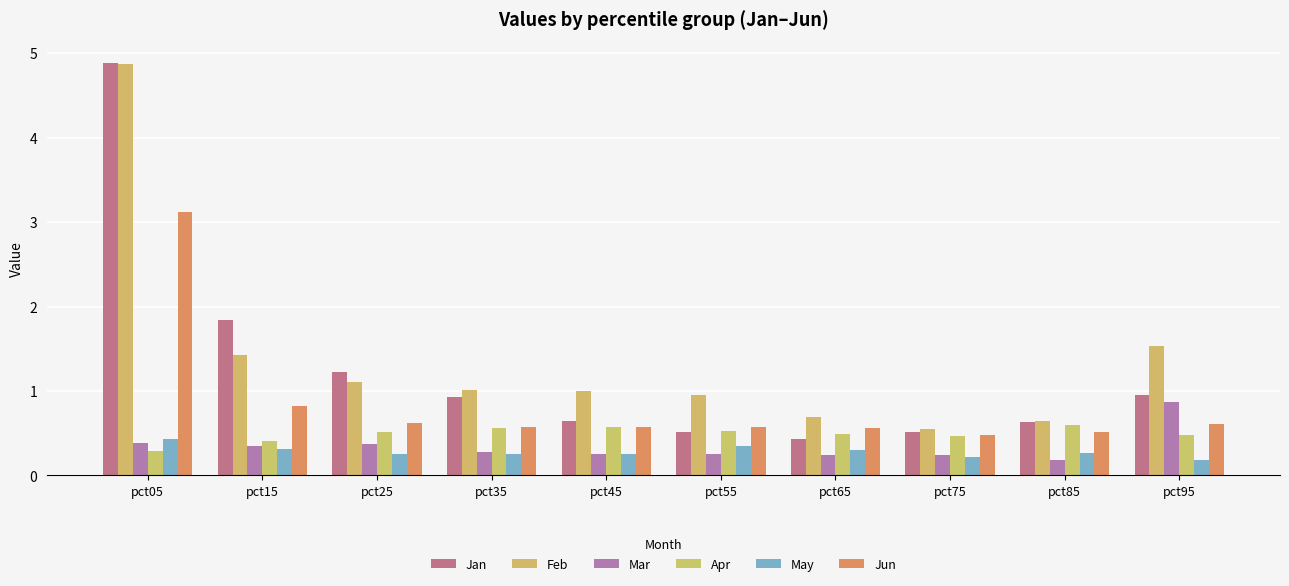

Between pct35 and pct65, which series saw the biggest shift?

Jan